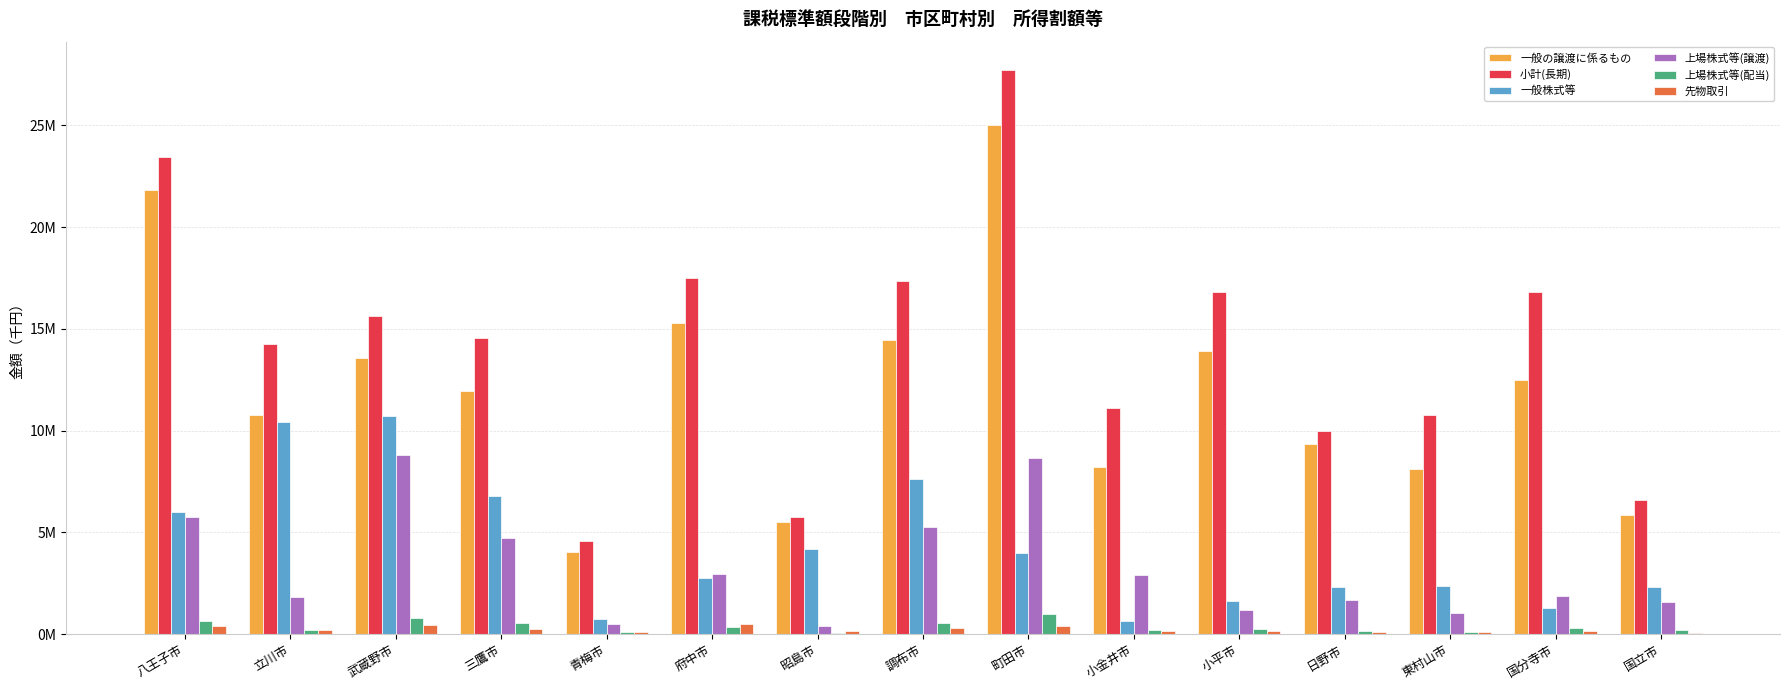

At which category is the sum across all series the highest?

町田市